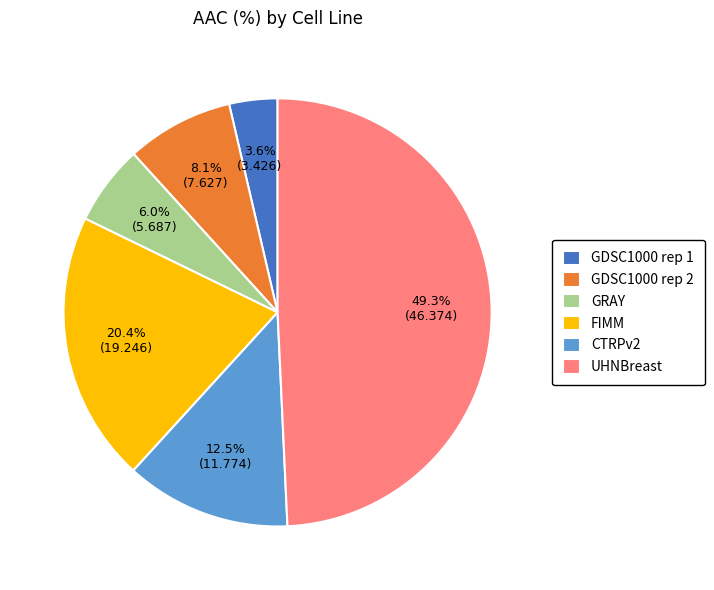

Is it true that GRAY is 20% of the pie?

False